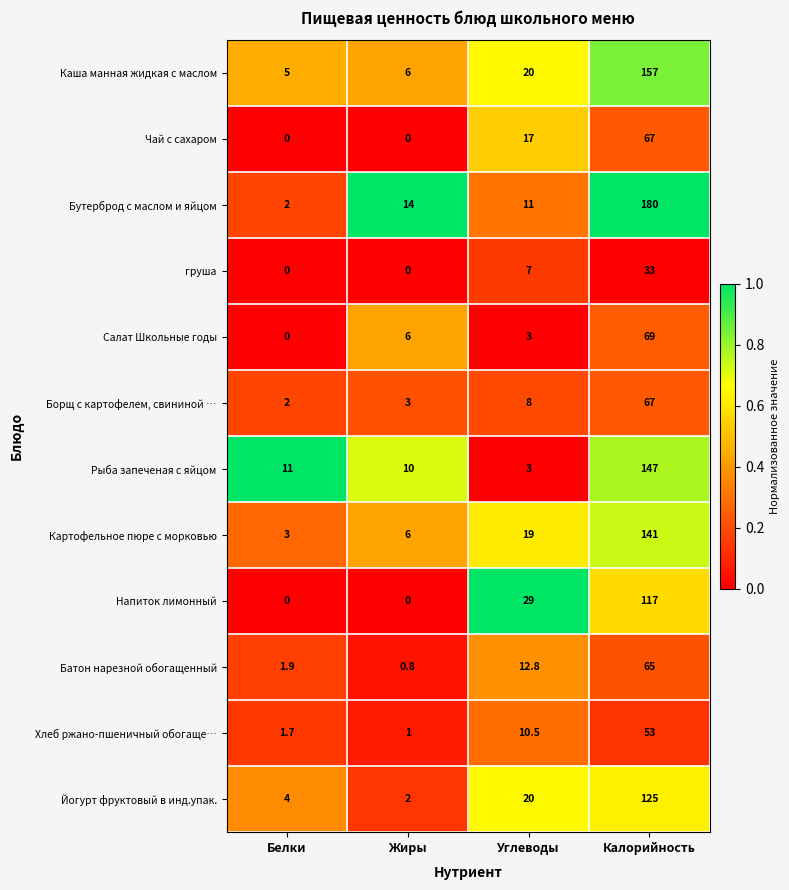

Count the number of data series in this chart.

12